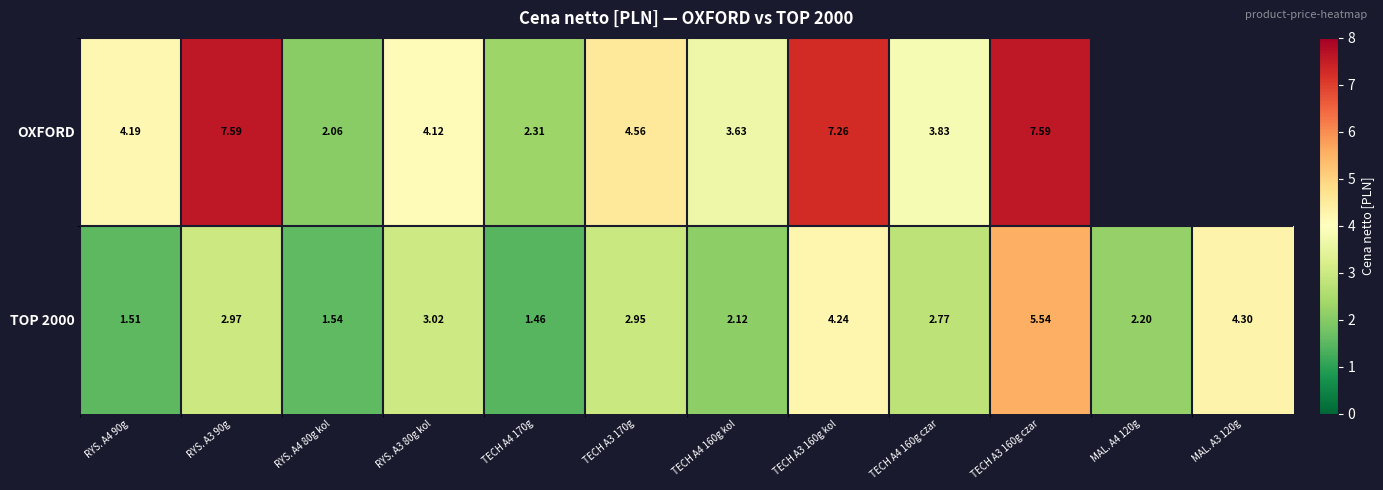

Is the value of OXFORD at TECH A4 160g kol greater than the value of TOP 2000 at TECH A4 170g?

Yes